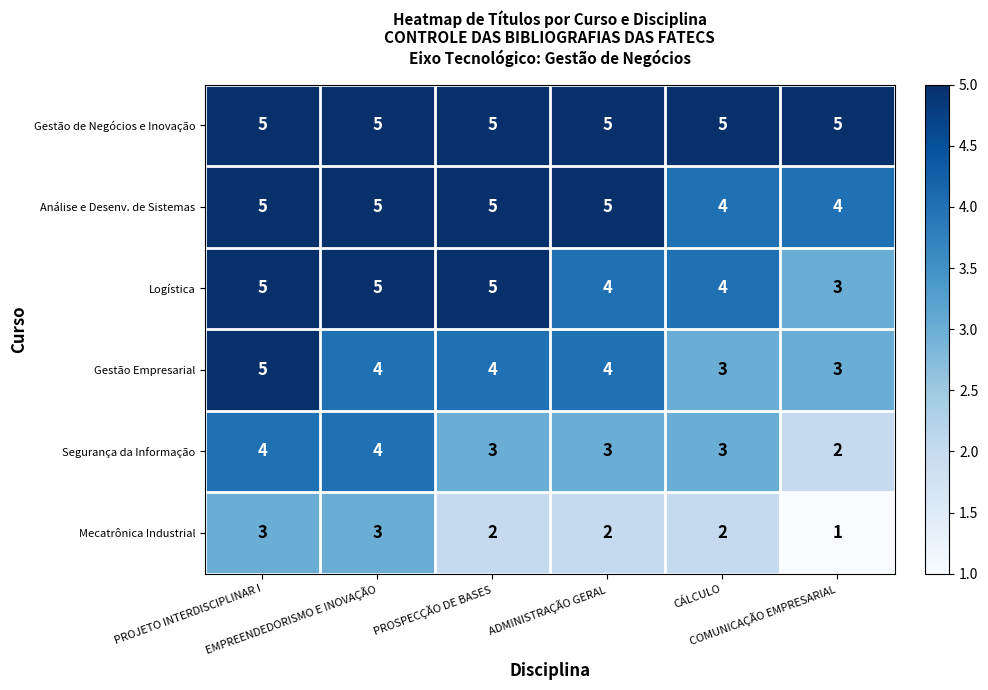

What is the sum of all Gestão Empresarial values?

23